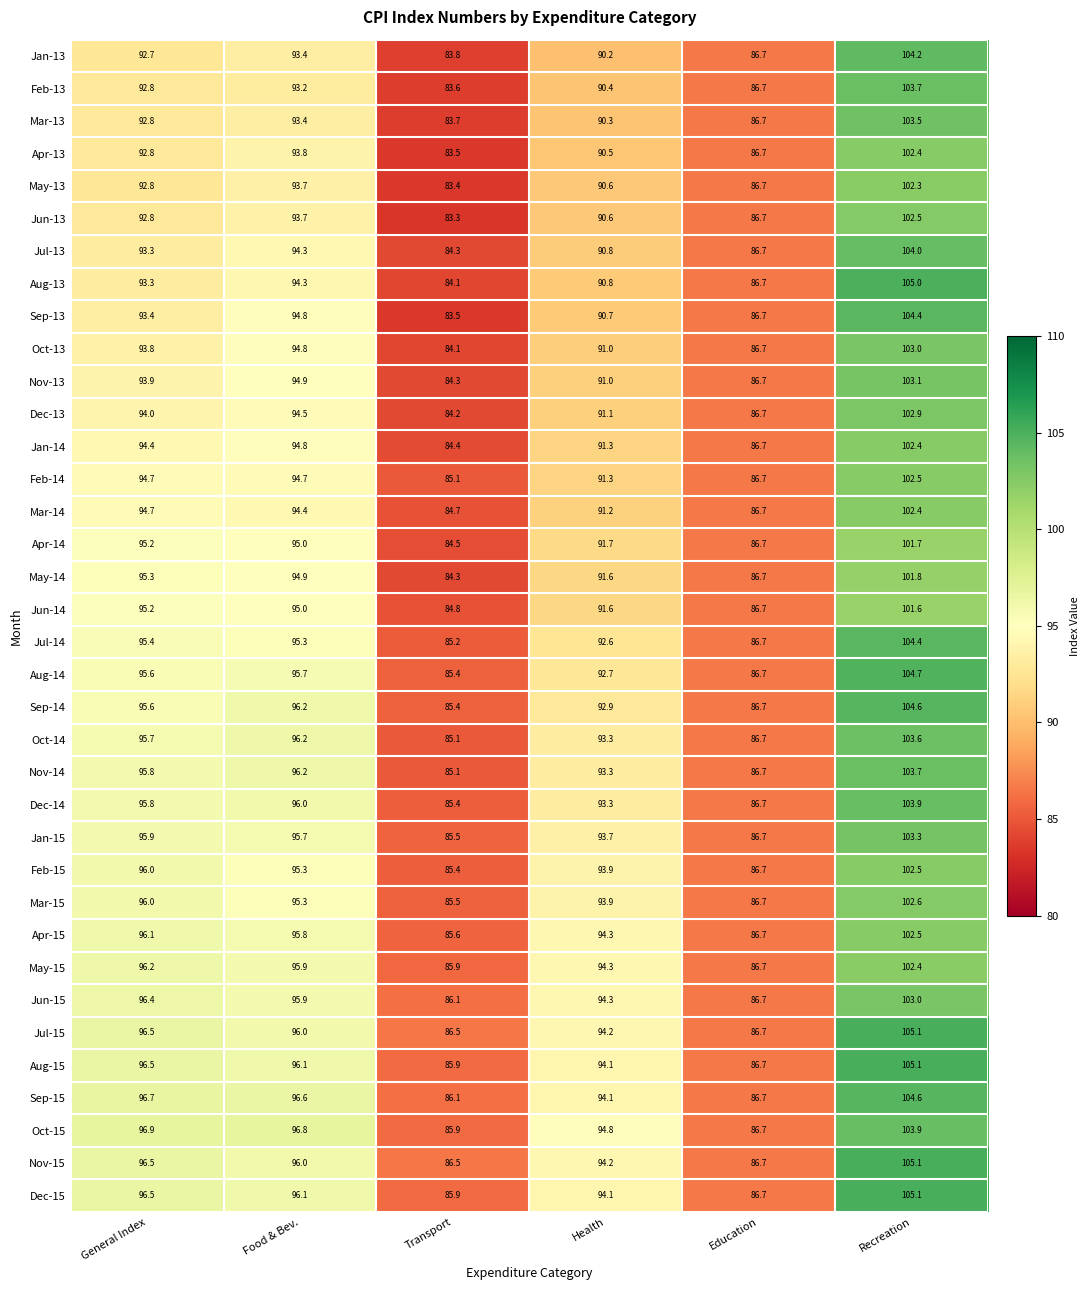

Is it true that Jun-15 equals 94.3 at Health?

True